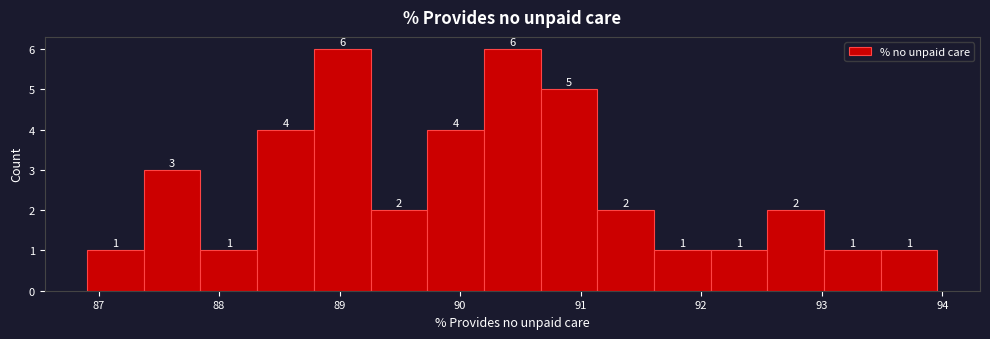

Reading left to right, list every bar in this chart as the range it spans on the x-axis followed by its height. The bar edges are not printed on the chart, so give them approximately, as read against the axis.

86.9 to 87.4: 1
87.4 to 87.8: 3
87.8 to 88.3: 1
88.3 to 88.8: 4
88.8 to 89.3: 6
89.3 to 89.7: 2
89.7 to 90.2: 4
90.2 to 90.7: 6
90.7 to 91.1: 5
91.1 to 91.6: 2
91.6 to 92.1: 1
92.1 to 92.5: 1
92.5 to 93.0: 2
93.0 to 93.5: 1
93.5 to 94.0: 1